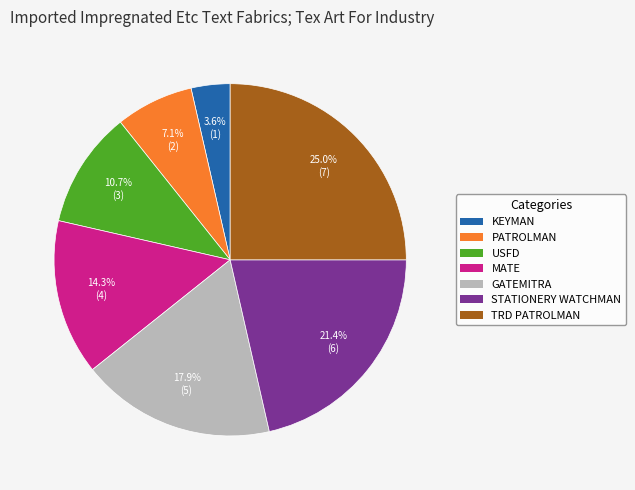

Count the number of slices in the pie.

7